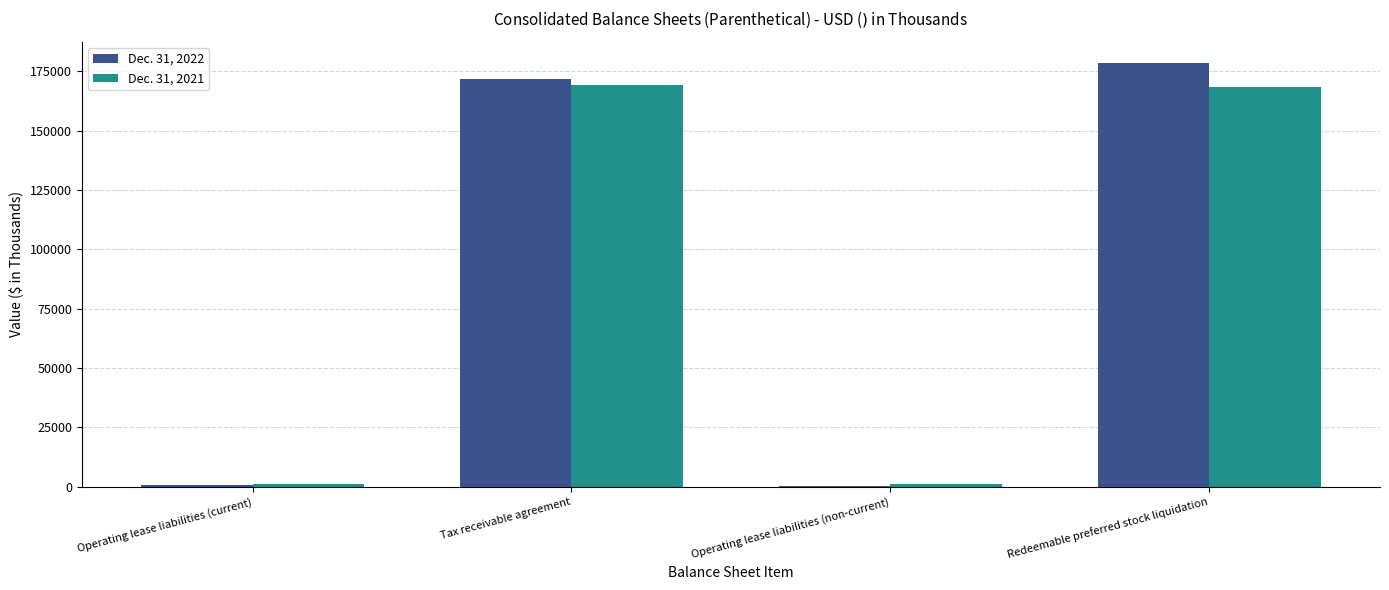

True or false: Dec. 31, 2022 has a value of 178559 at Redeemable preferred stock liquidation.

True